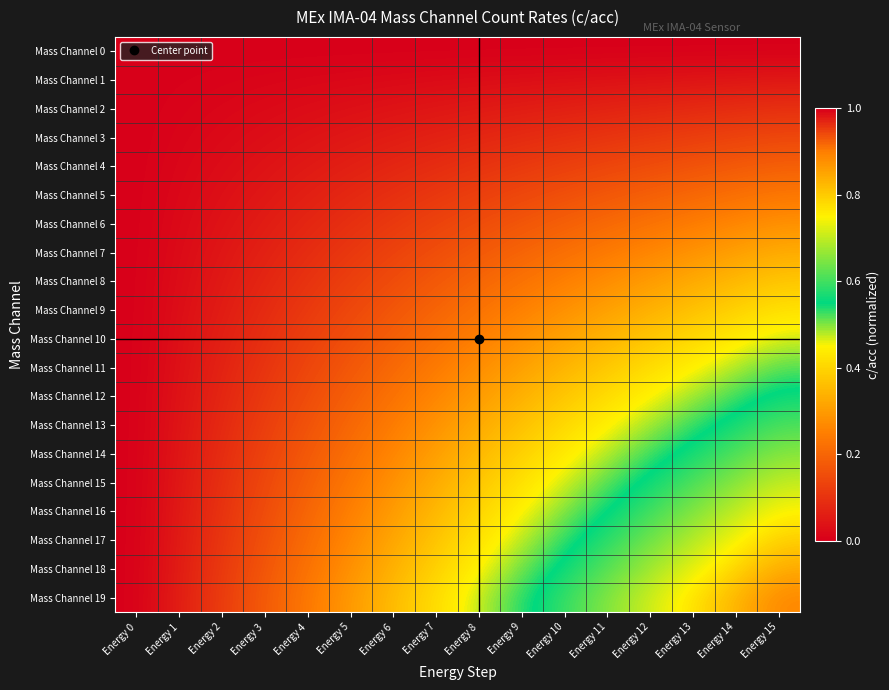

Rank the series at Energy 4 from lowest to highest value.

Mass Channel 0, Mass Channel 1, Mass Channel 2, Mass Channel 3, Mass Channel 4, Mass Channel 5, Mass Channel 6, Mass Channel 7, Mass Channel 8, Mass Channel 9, Mass Channel 10, Mass Channel 11, Mass Channel 12, Mass Channel 13, Mass Channel 14, Mass Channel 15, Mass Channel 16, Mass Channel 17, Mass Channel 18, Mass Channel 19